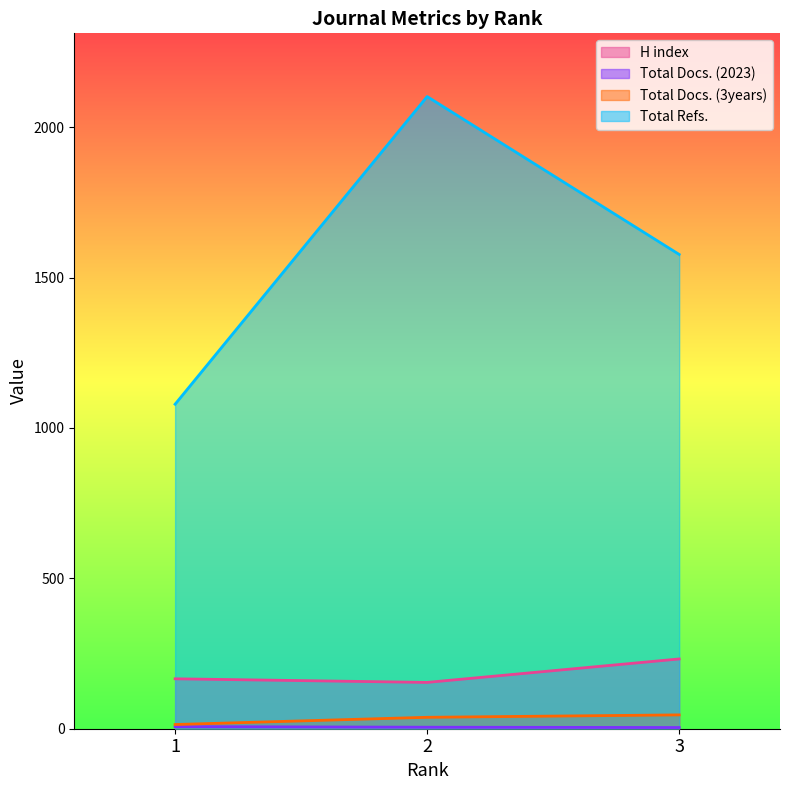

Which category has the highest value in the Total Docs. (3years) series?

3